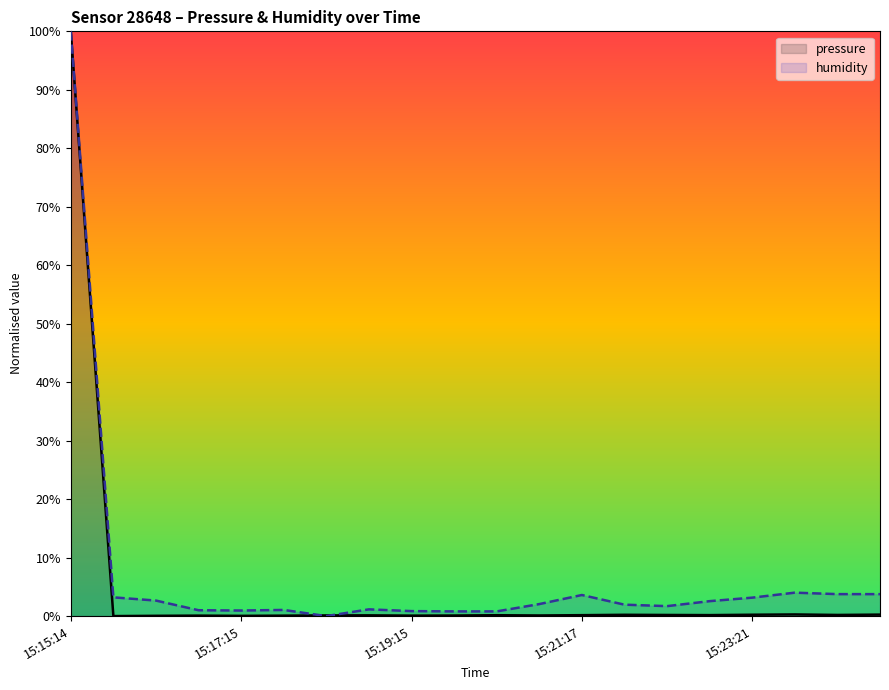

Which series ends up on top after the final intersection of humidity and pressure?

humidity